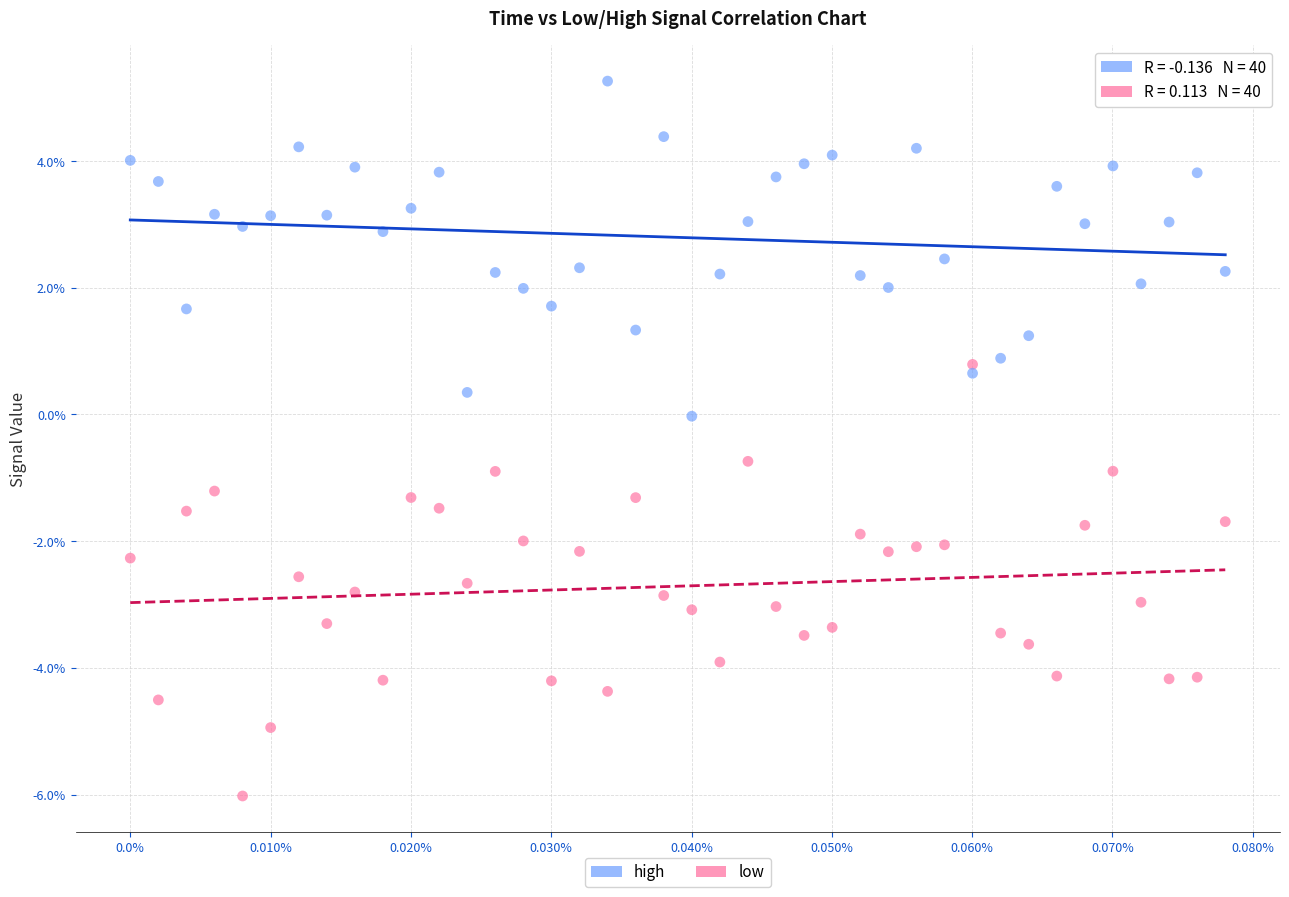

What are all the series names shown in the legend?

high, low